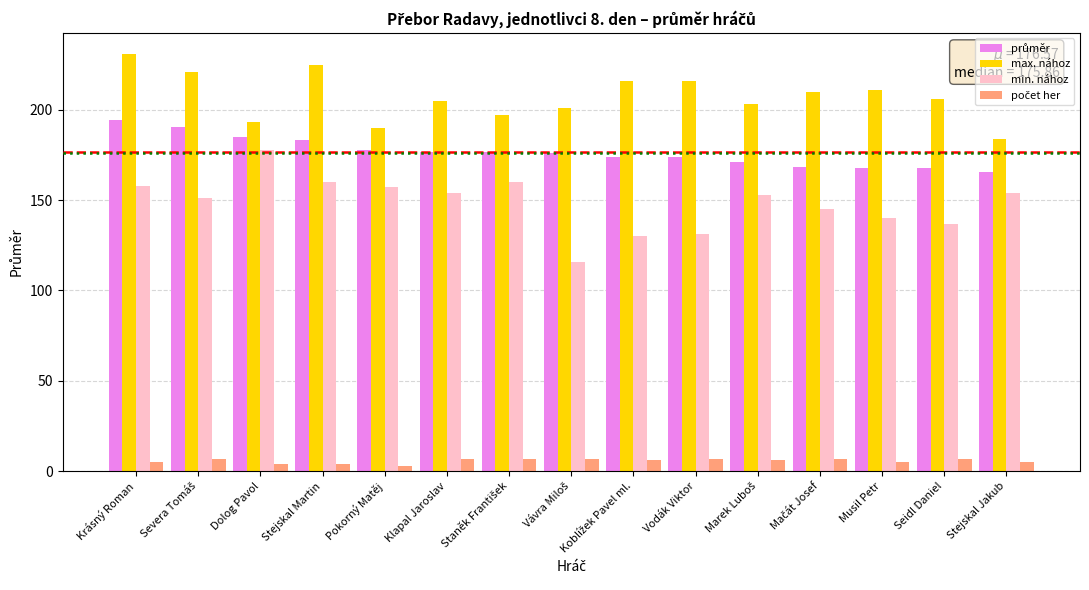

What is the total value across all series at Stejskal Martin?

572.0